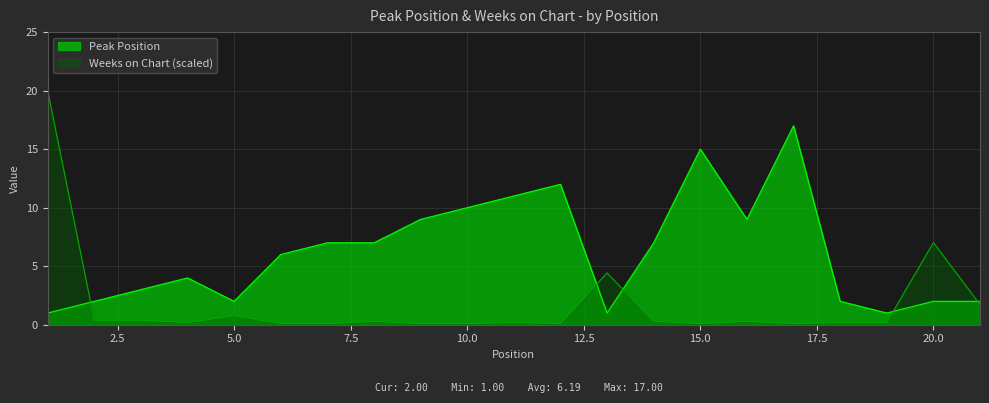

Is it true that Weeks on Chart equals 20.0 at 1?

True